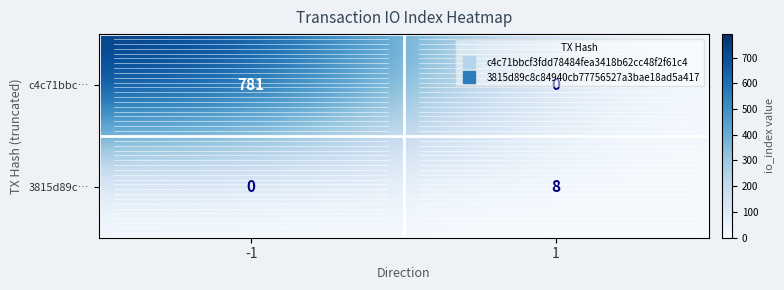

What is the sum of all c4c71bbc… values?

781